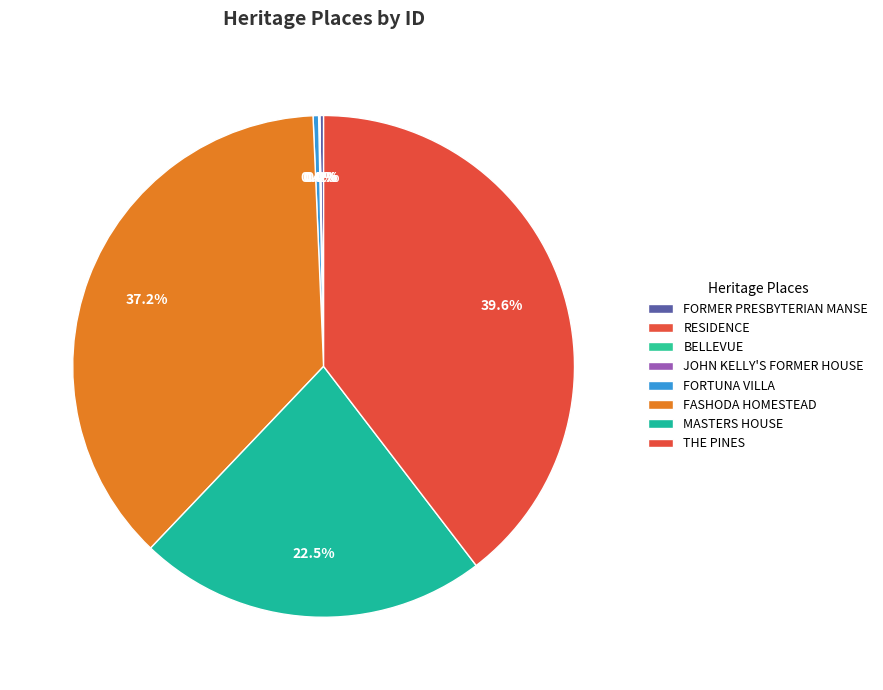

The FORMER PRESBYTERIAN MANSE slice represents 0% of the pie. True or false?

True